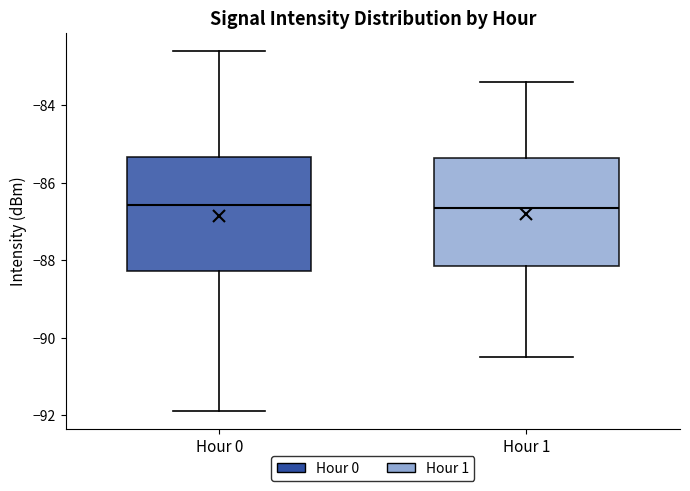

Where does the upper whisker of the box for Hour 1 end on the y-axis? The values are not printed on the chart, so give them approximately, as read against the axis.

-83.4